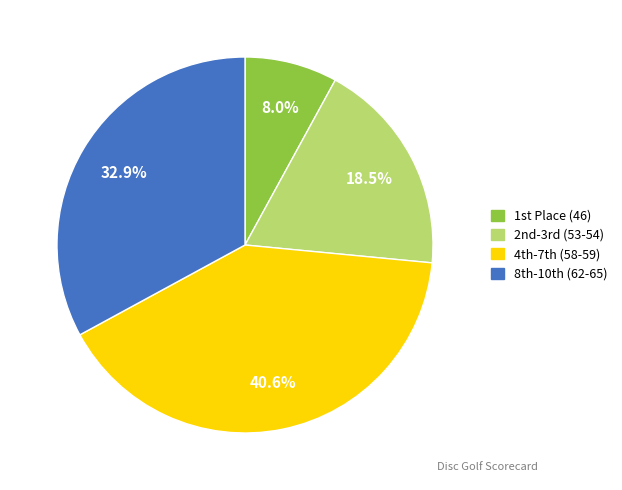

How many slices are in this pie chart?

4